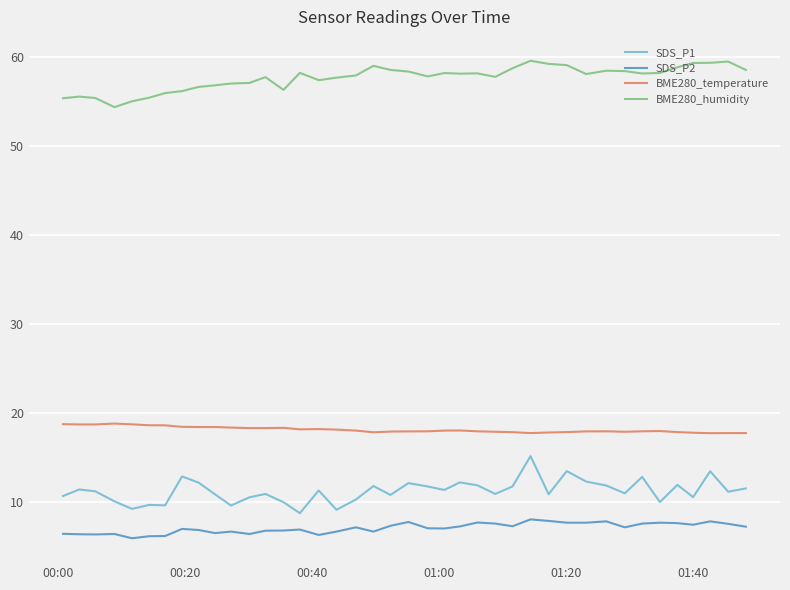

What is the maximum value shown in the chart?

59.6